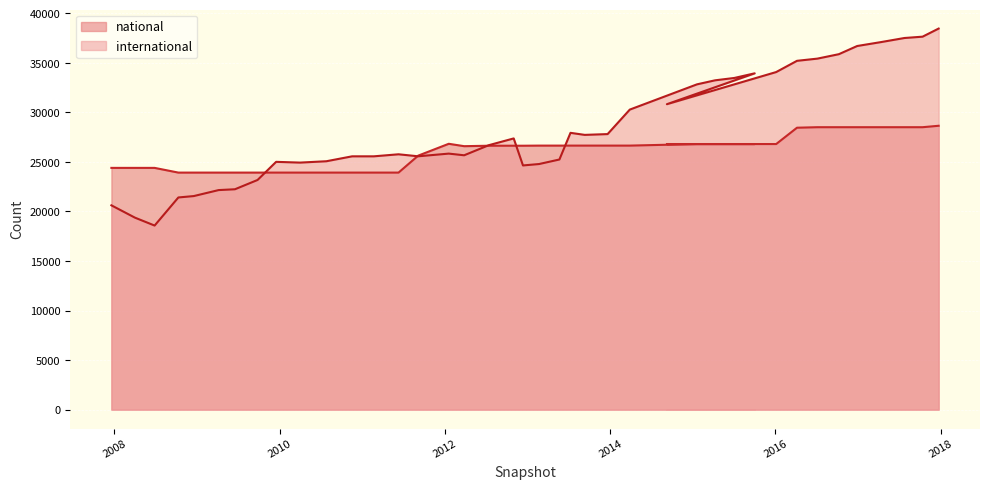

Is it true that international equals 25566 at 2011-02-21?

True